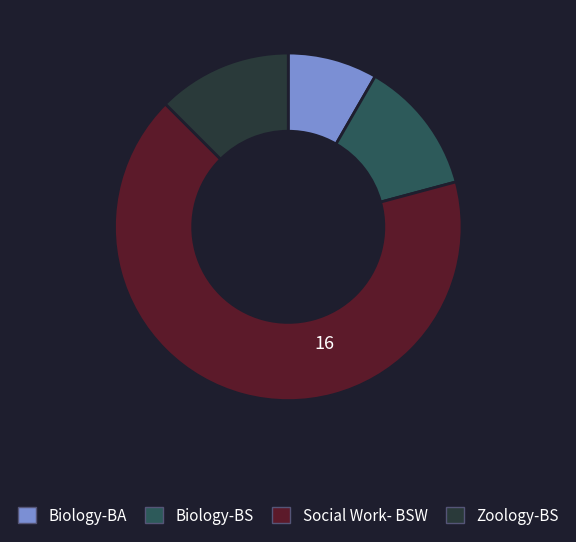

True or false: Social Work- BSW accounts for 76% of the total.

False